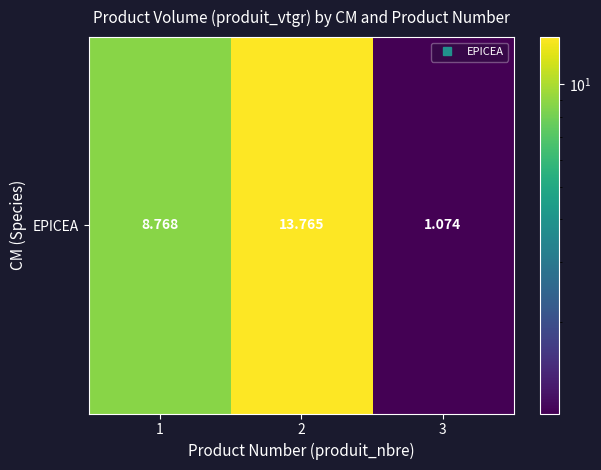

What is the difference between the values at 1 and 3?

7.7